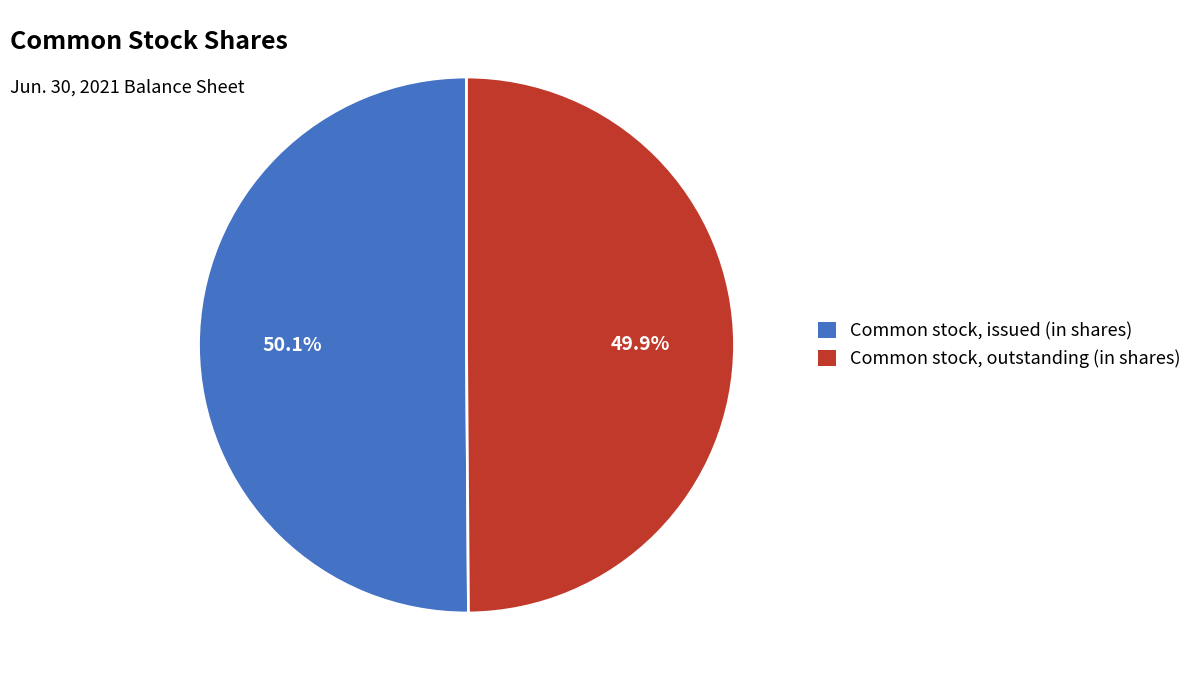

How many segments does this pie chart have?

2